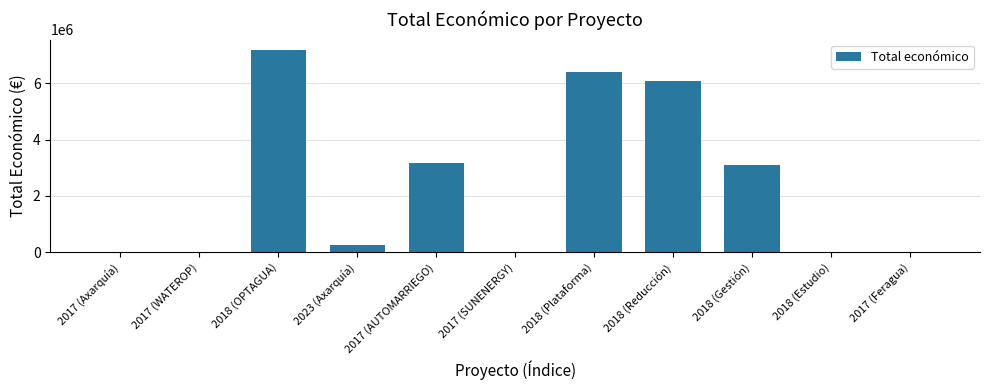

Are the bars horizontal?

No